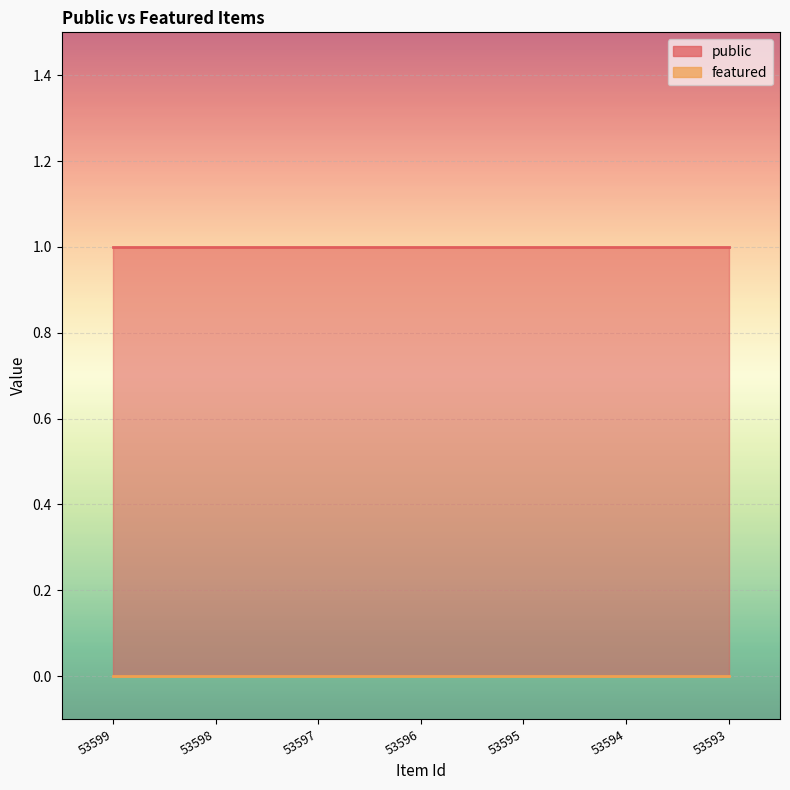

Reading left to right, list all the values displayed in this chart.

public: 1	1	1	1	1	1	1
featured: 0	0	0	0	0	0	0